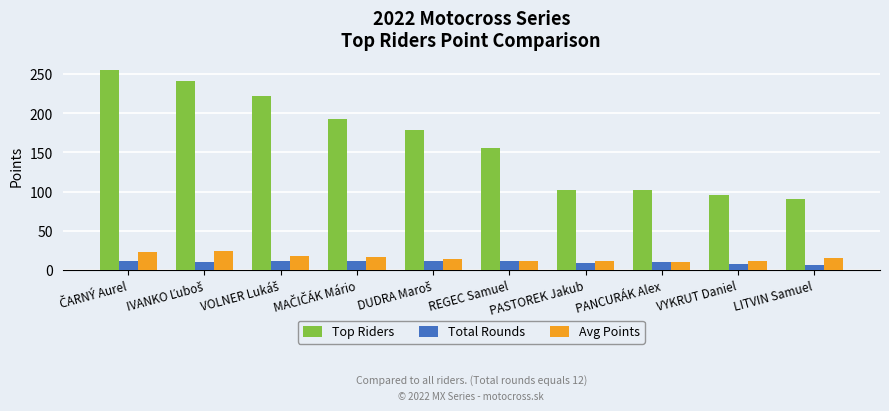

What is the sum of all Top Riders values?

1633